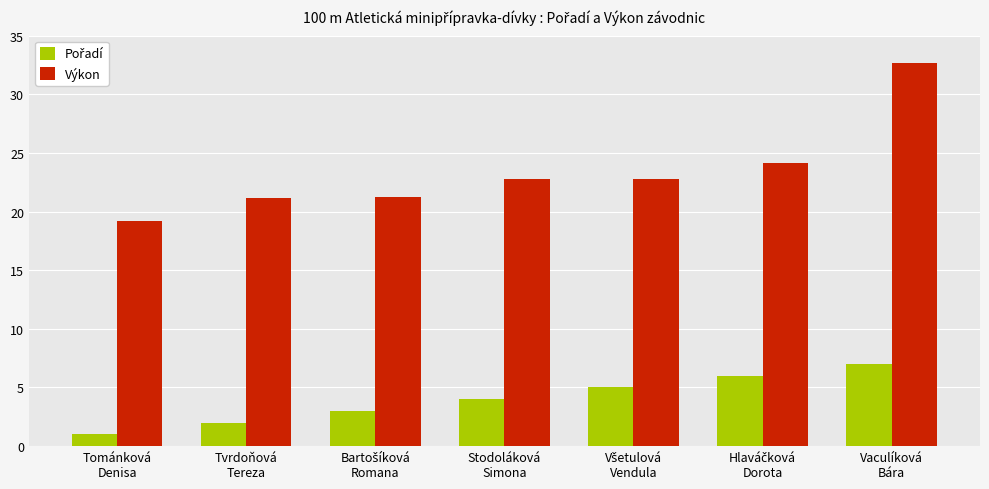

Which series has the largest range (max minus min)?

Výkon